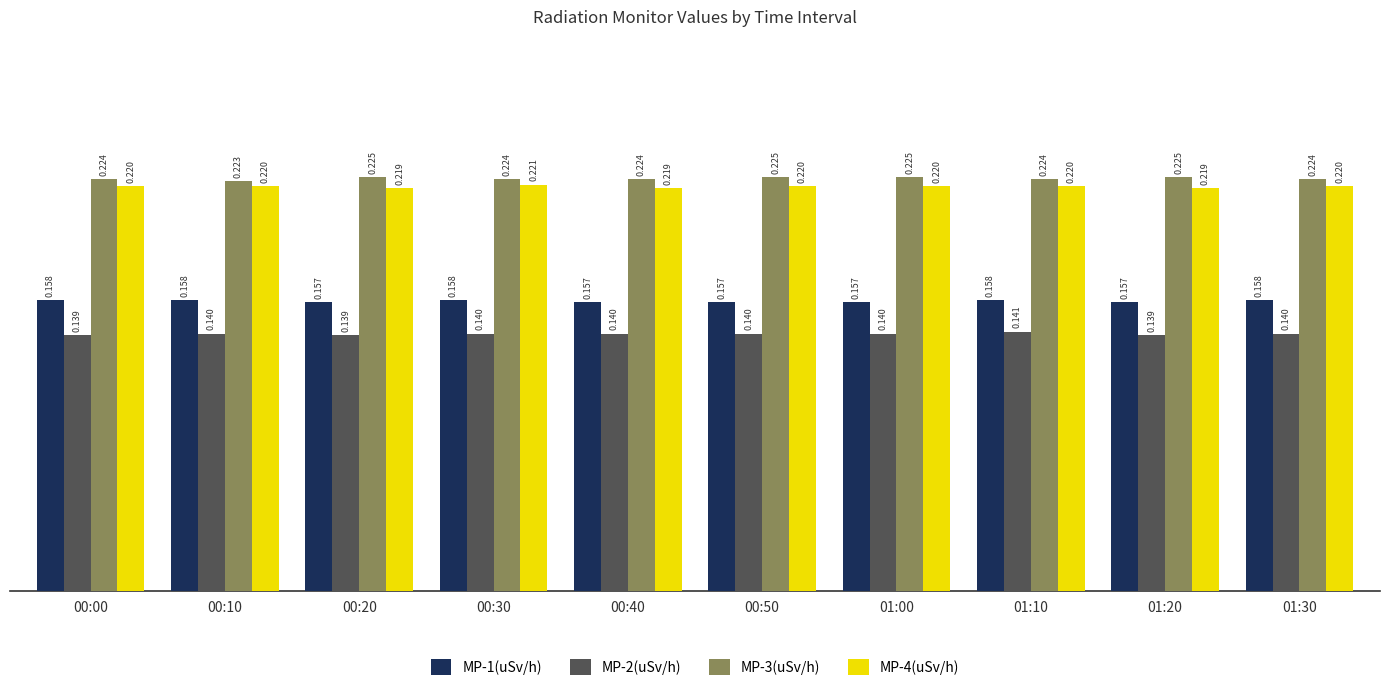

What is the label of the 10th bar from the left?

01:30